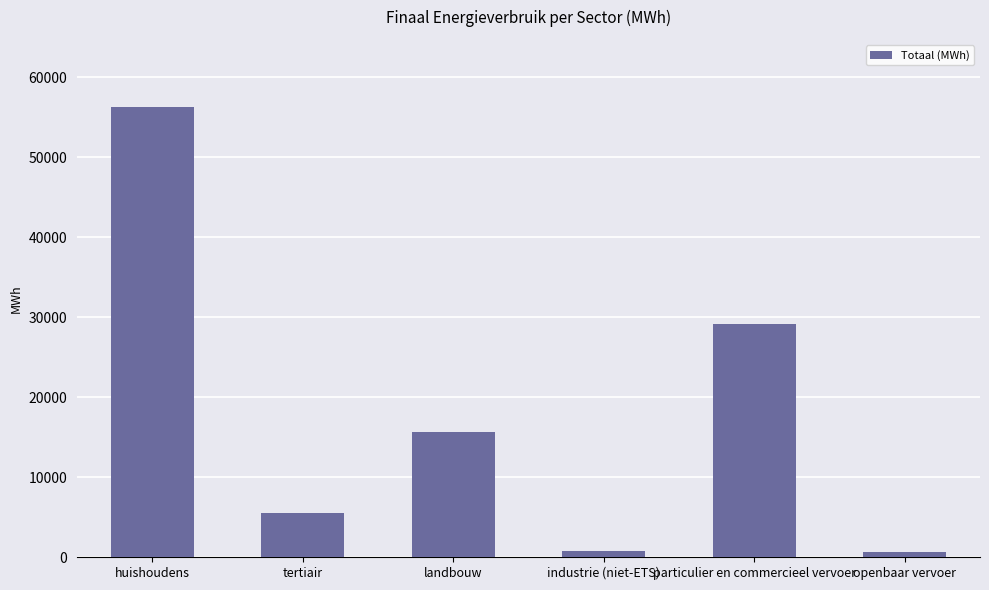

Which has a higher value, openbaar vervoer or landbouw?

landbouw